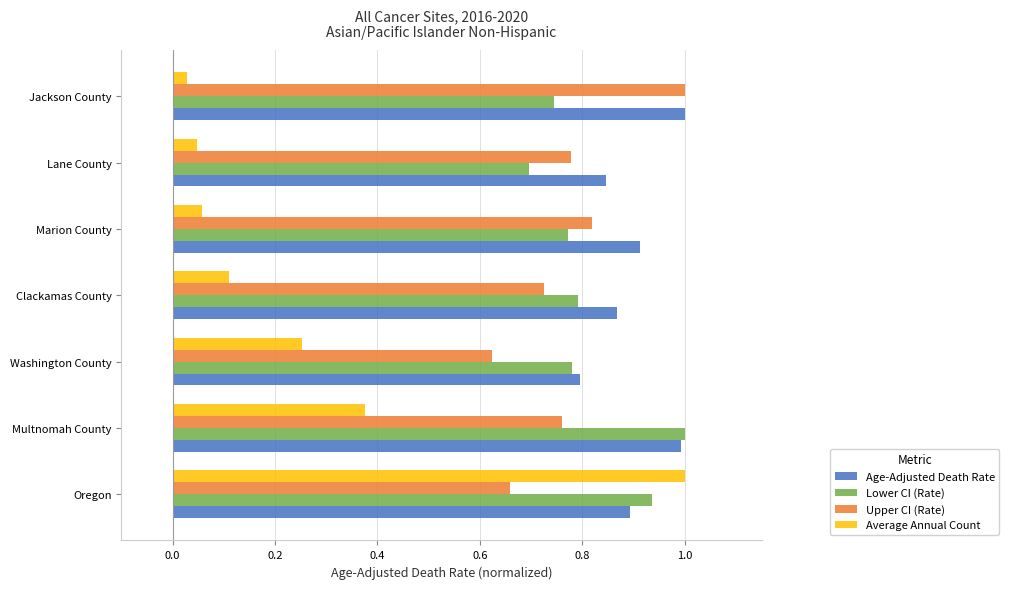

Which series has the largest range (max minus min)?

Average Annual Count